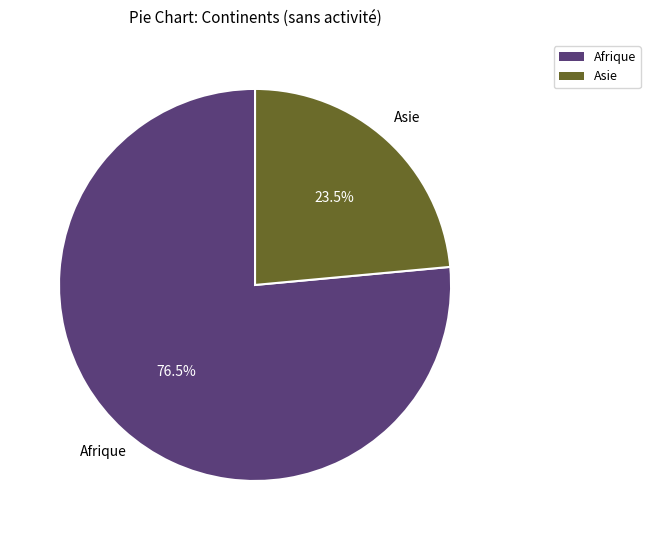

Does any single category account for the majority?

Yes